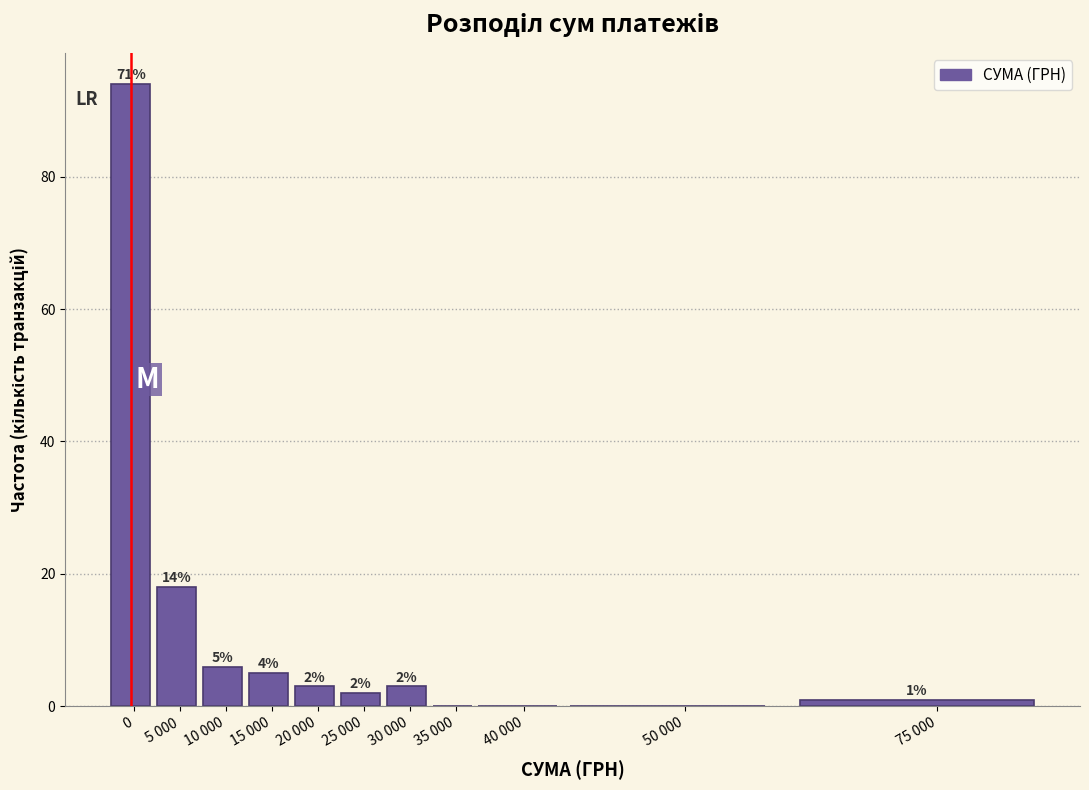

Reading right to left, transcribe all the data shown in this chart.

75 000=1	50 000=0	40 000=0	35 000=0	30 000=3	25 000=2	20 000=3	15 000=5	10 000=6	5 000=18	0=94